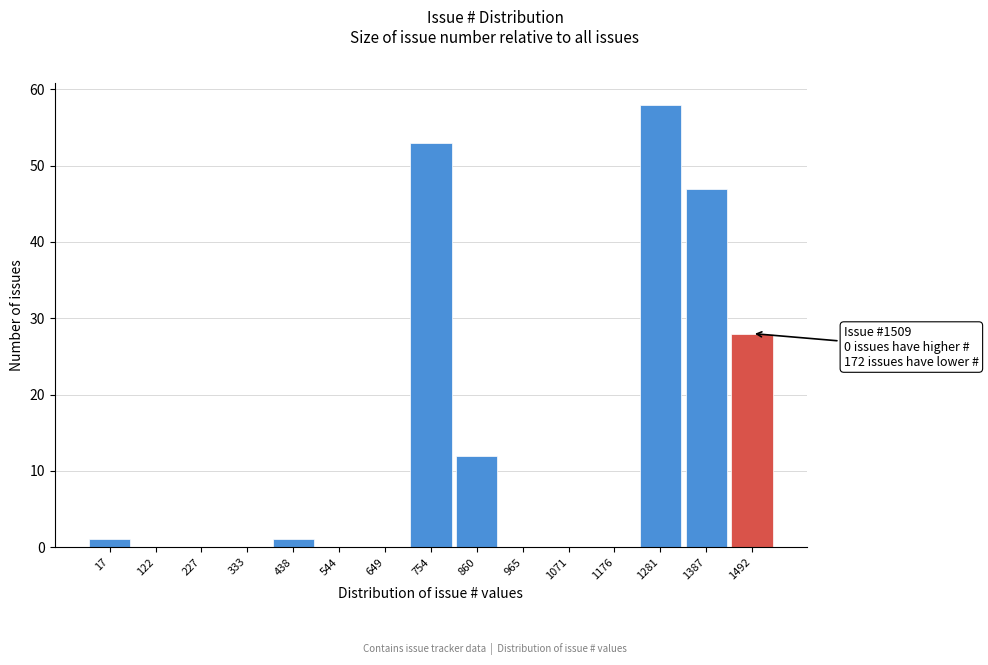

Reading right to left, transcribe all the data shown in this chart.

1492=28	1387=47	1281=58	1176=0	1071=0	965=0	860=12	754=53	649=0	544=0	438=1	333=0	227=0	122=0	17=1